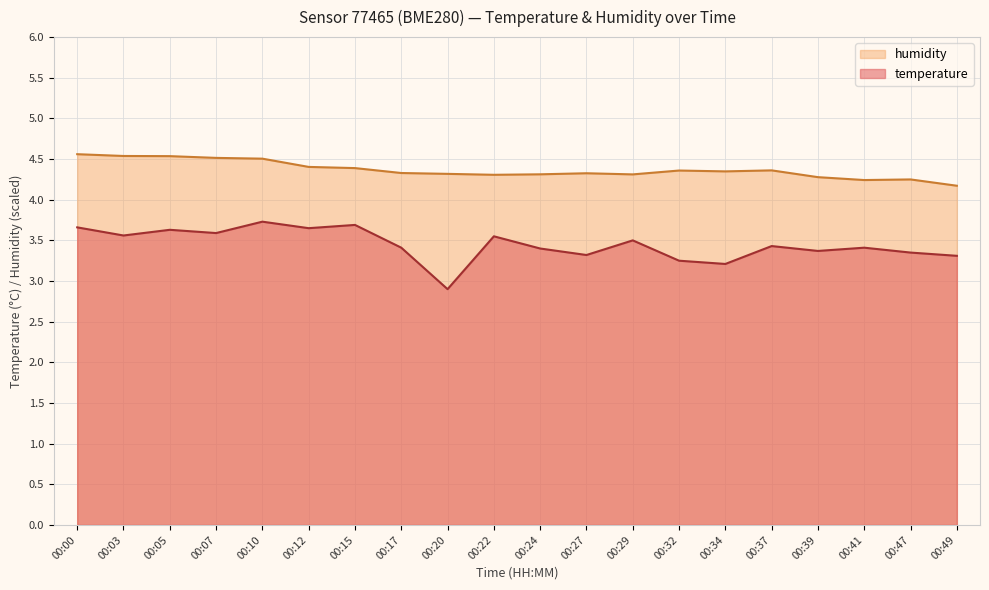

List the series in order of their peak value, lowest first.

temperature, humidity